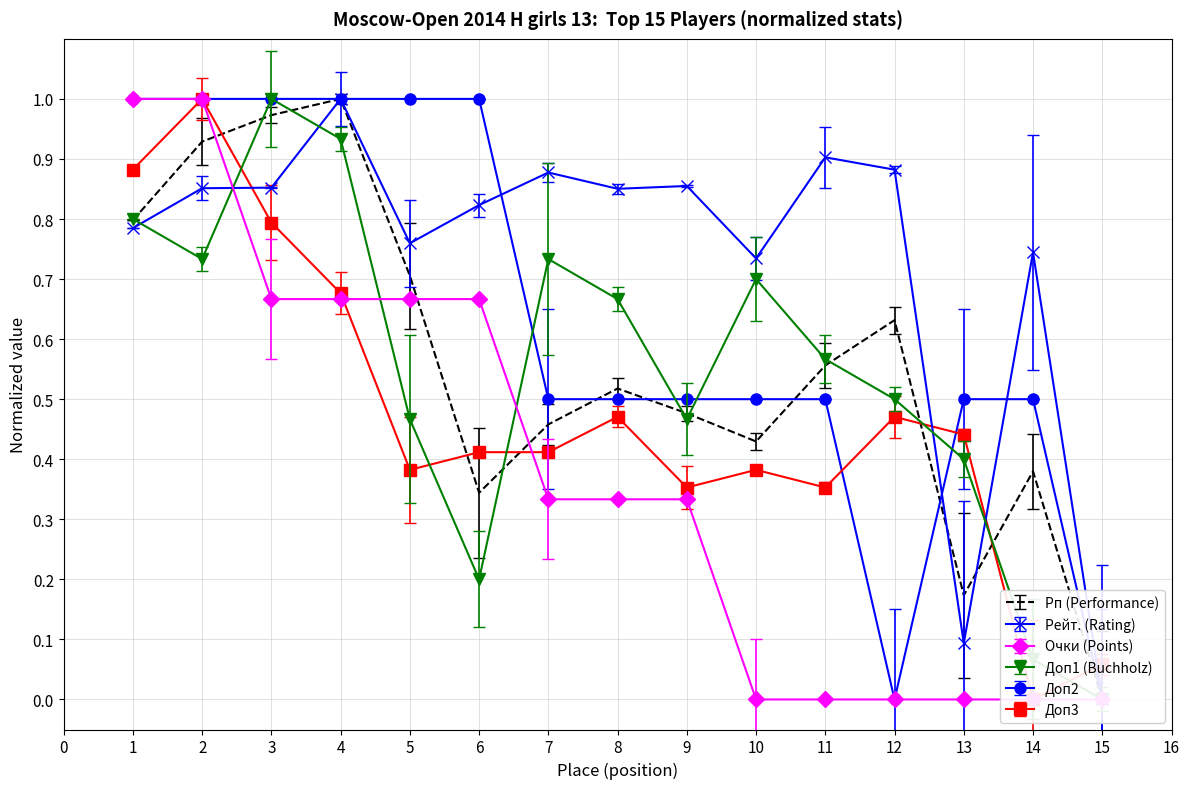

Does the chart have visible grid lines?

Yes